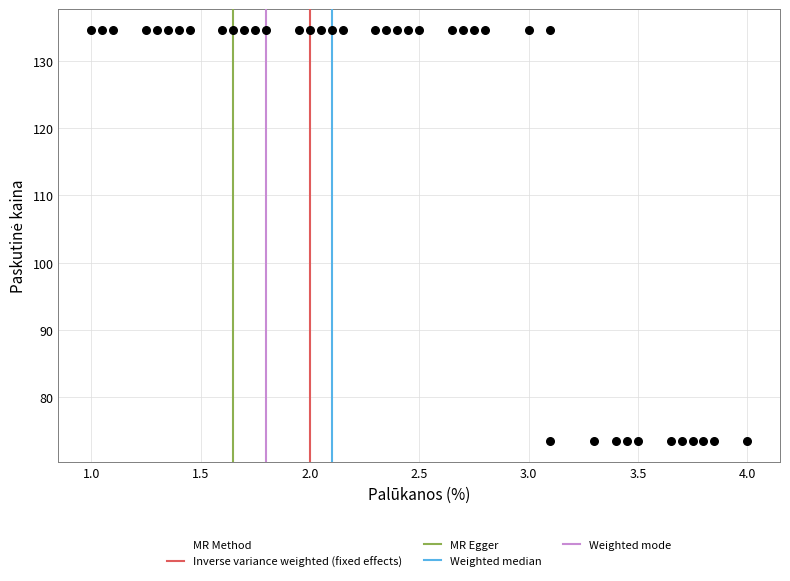

What is the range of X values (max minus min)?

3.0